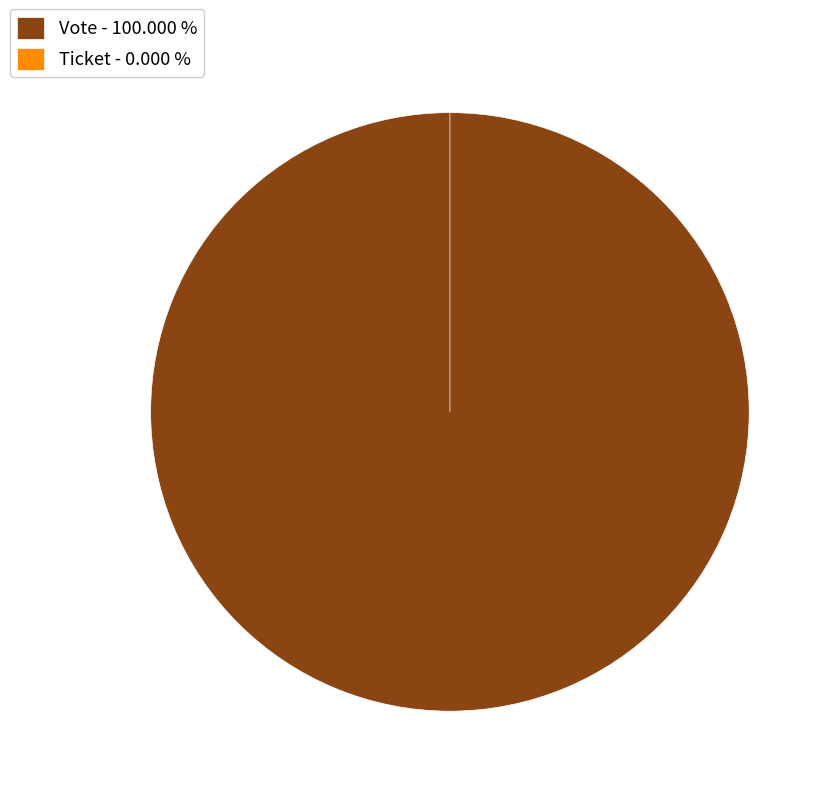

Which category has the biggest portion of the pie?

Vote